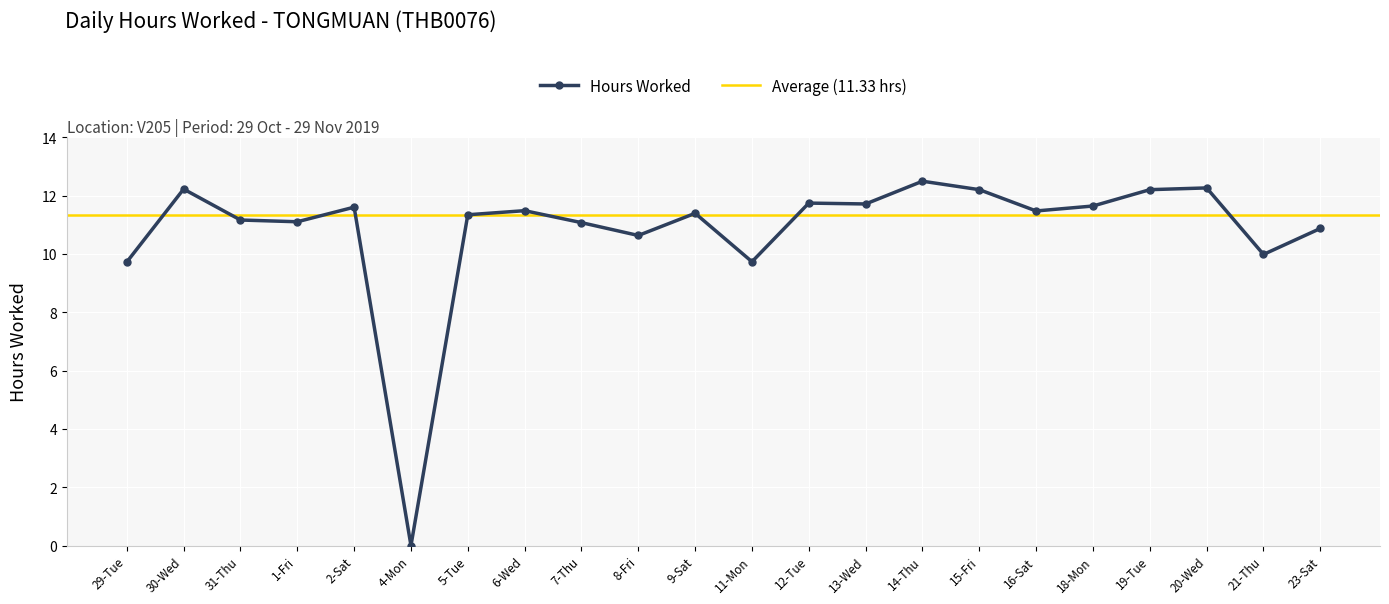

True or false: there are more than 1 points higher than both neighbors.

True